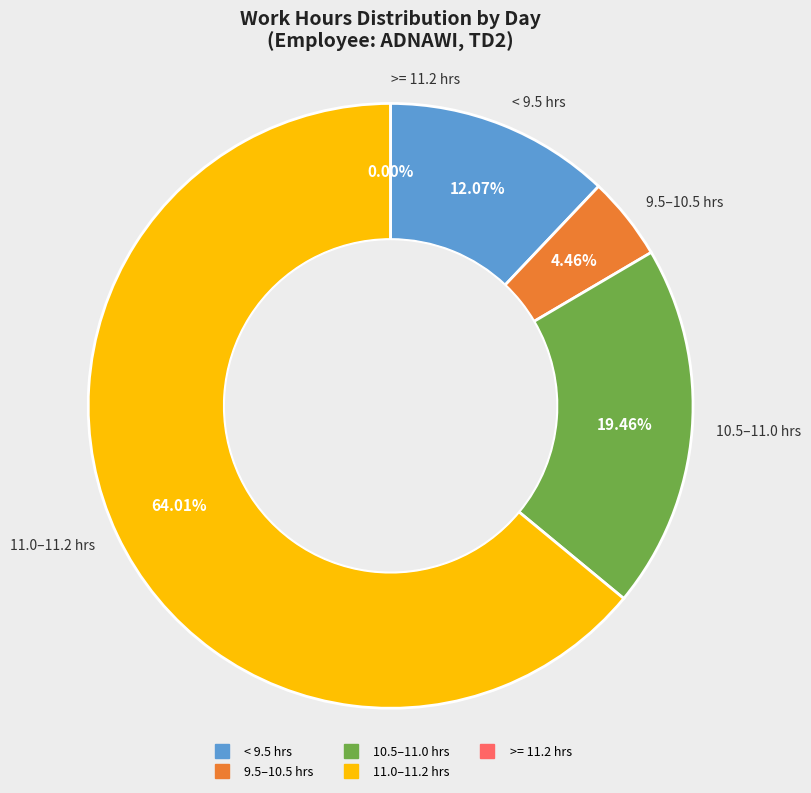

The 3-Fri slice represents 1% of the pie. True or false?

False